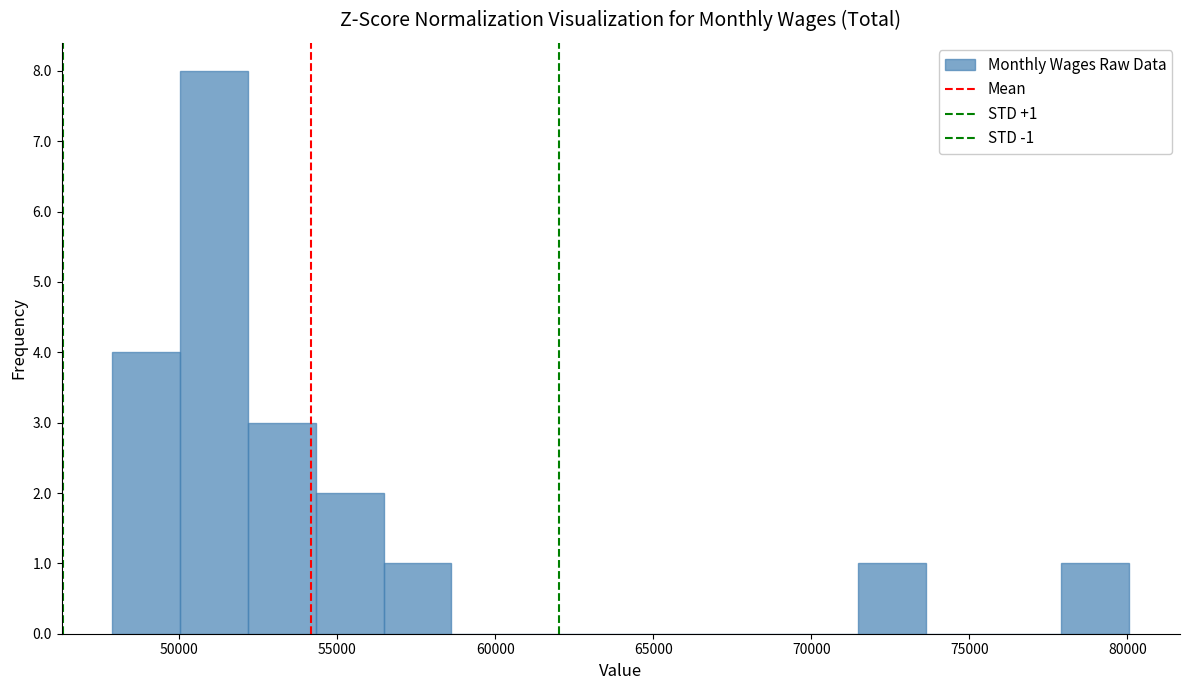

Which range on the x-axis has the tallest bar?

50000 to 52000